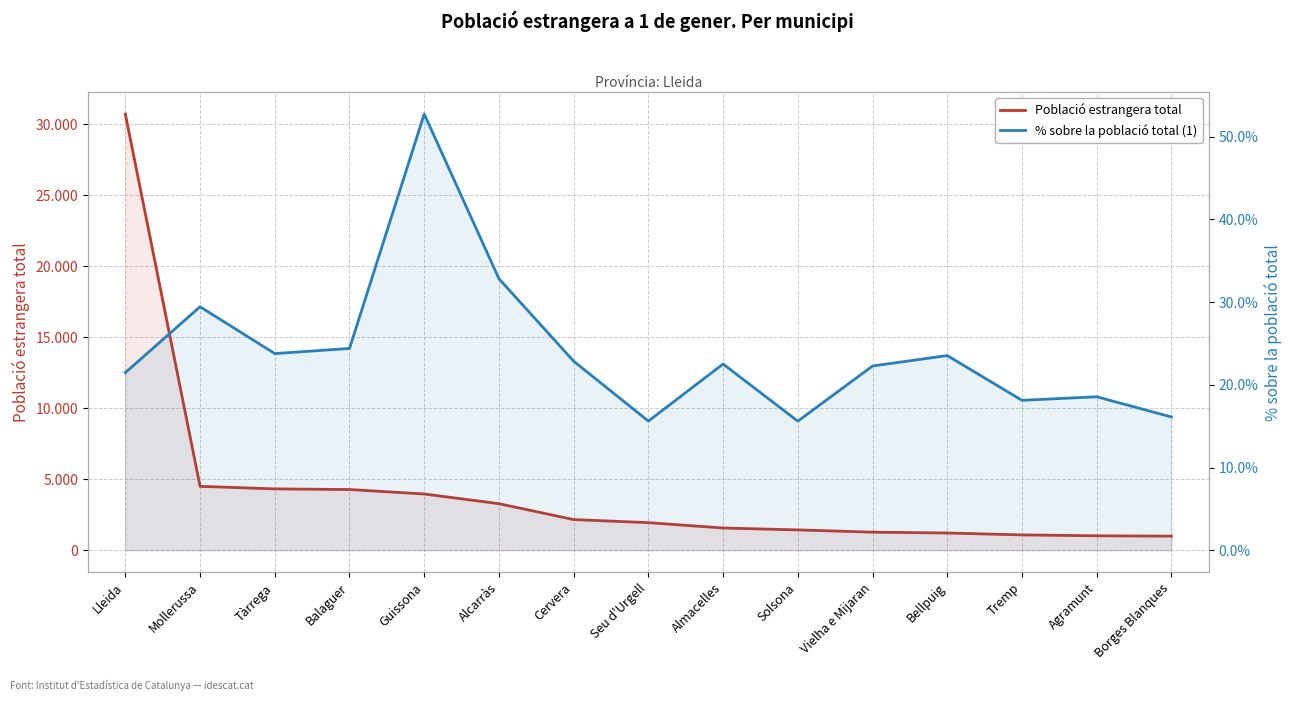

What is the difference between the % sobre la població total (1) values at Seu d'Urgell and Tremp?

2.5